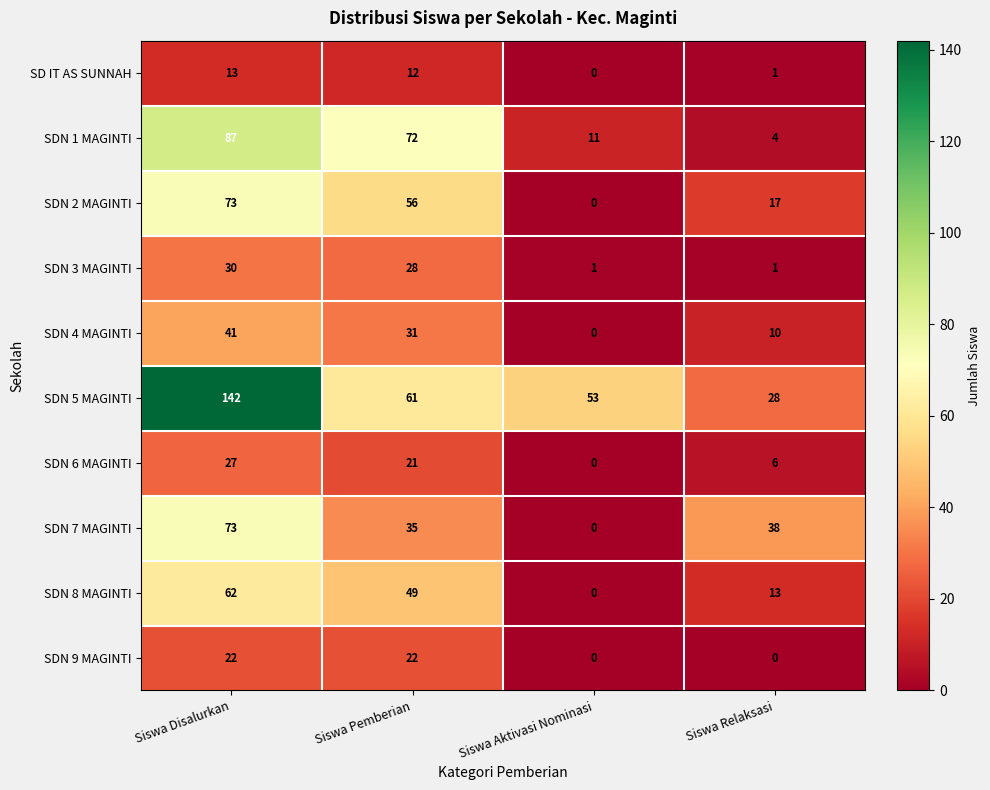

The value of SDN 4 MAGINTI at Siswa Disalurkan is 41. True or false?

True